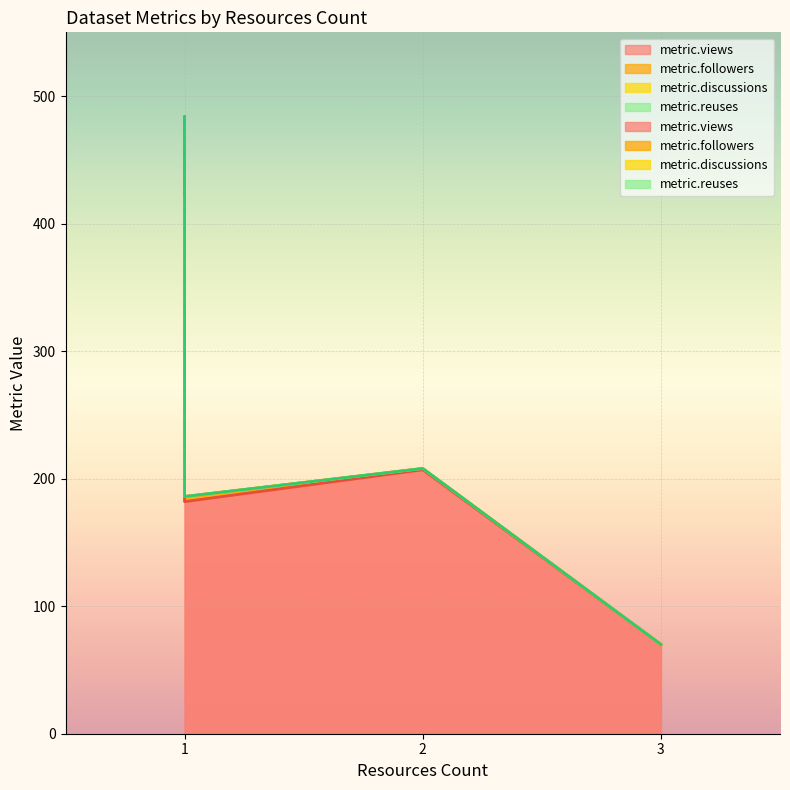

Which category has the lowest value across all series?

3